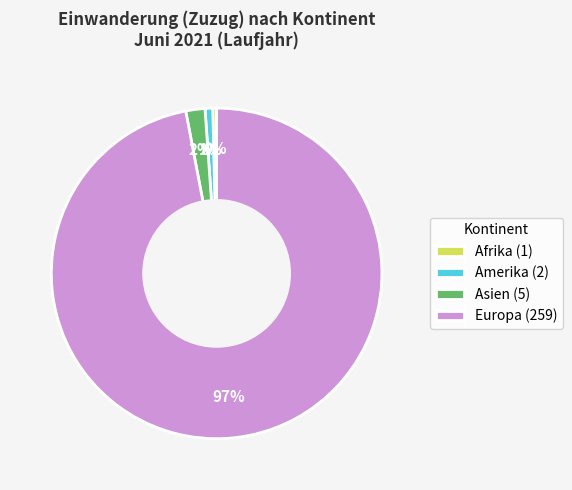

Which slice represents more than half of the pie?

Europa (259)